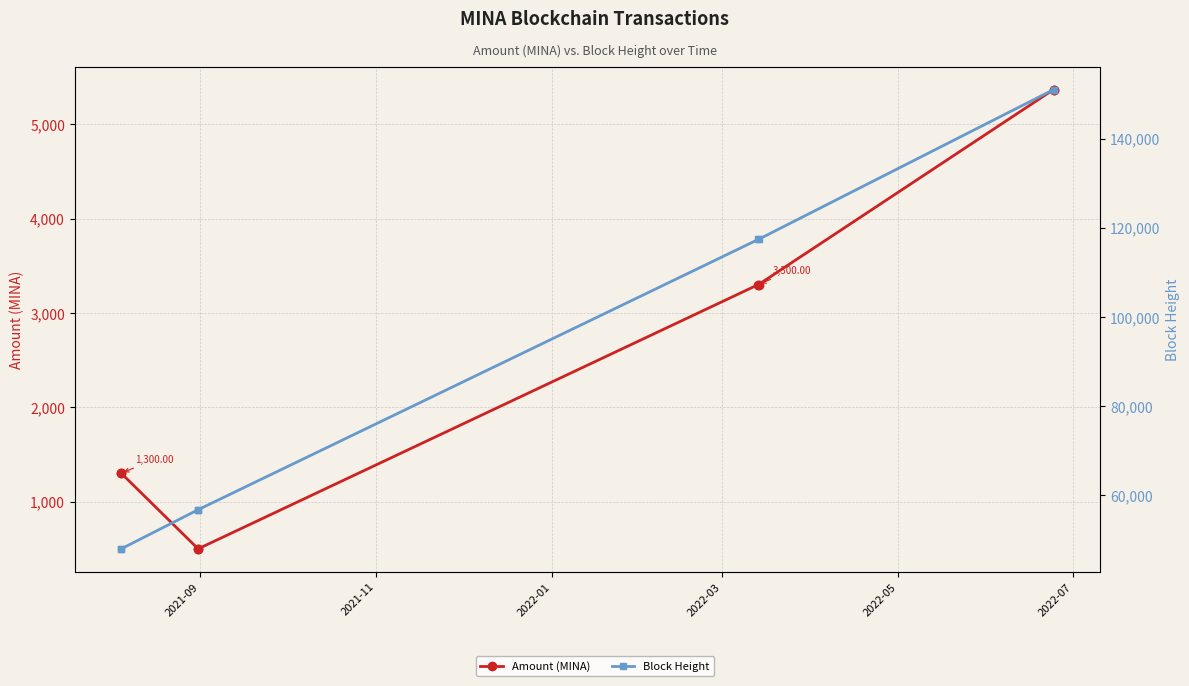

True or false: Block Height and Amount (MINA) intersect in this chart.

False